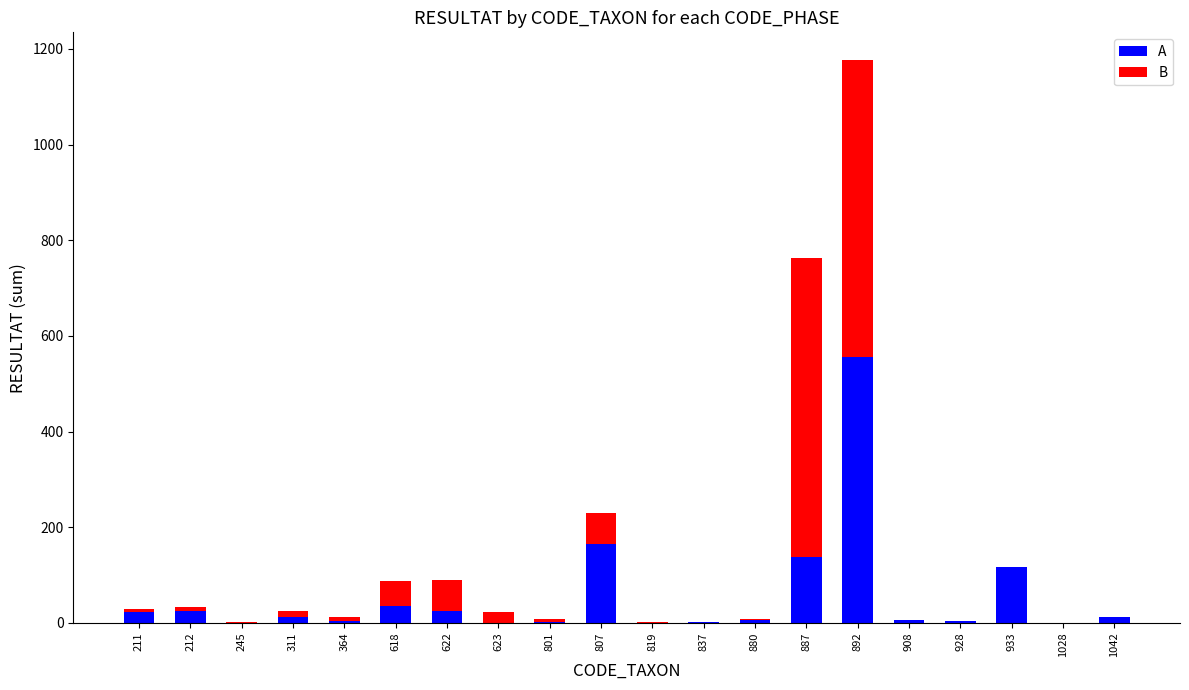

At which category is the sum across all series the highest?

892